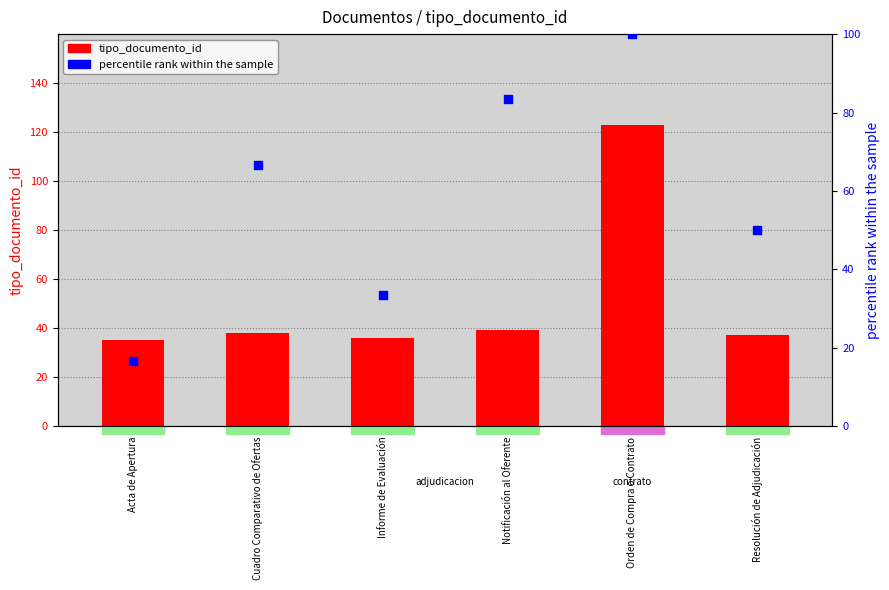

What are all the series names shown in the legend?

tipo_documento_id, percentile rank within the sample